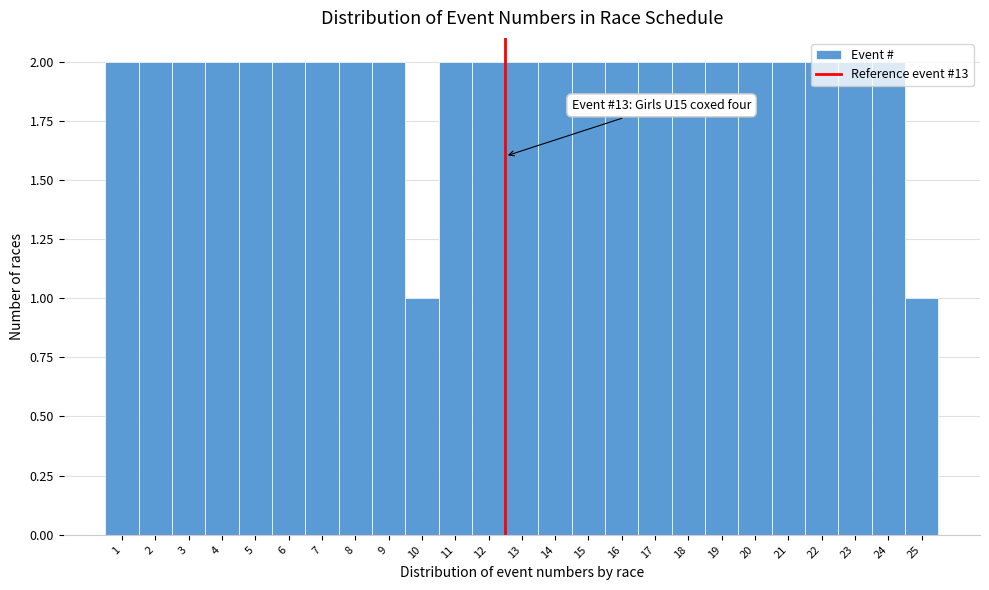

Approximately how many times larger is the value at 4 compared to 11?

1.0